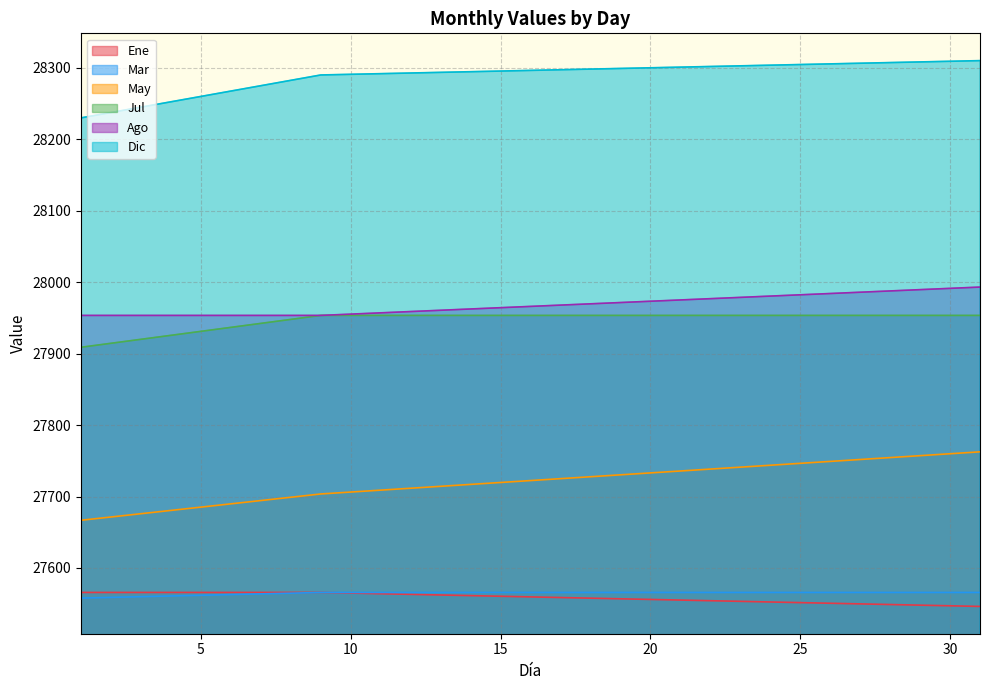

Rank the series by their maximum value, from lowest to highest.

Mar, Ene, May, Jul, Ago, Dic